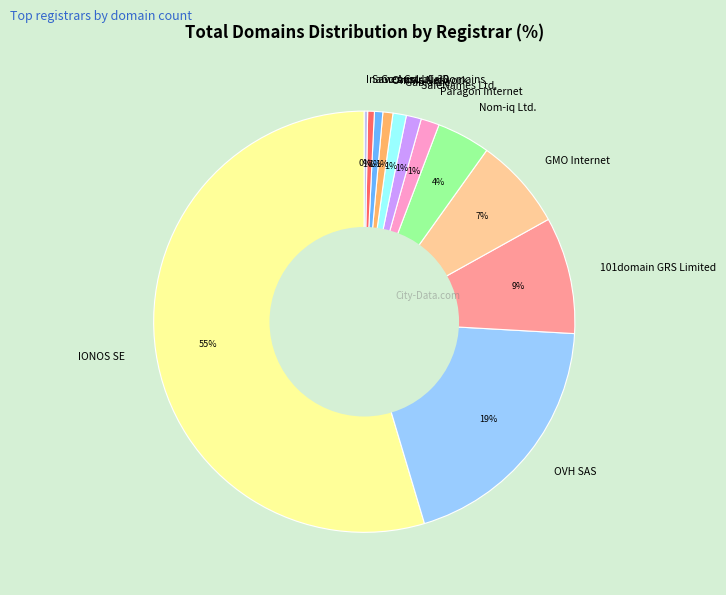

Does any single category account for the majority?

Yes